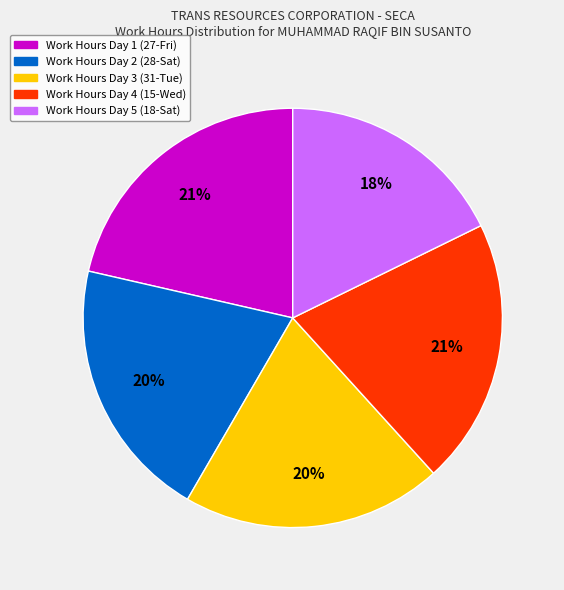

Does any single category account for the majority?

No